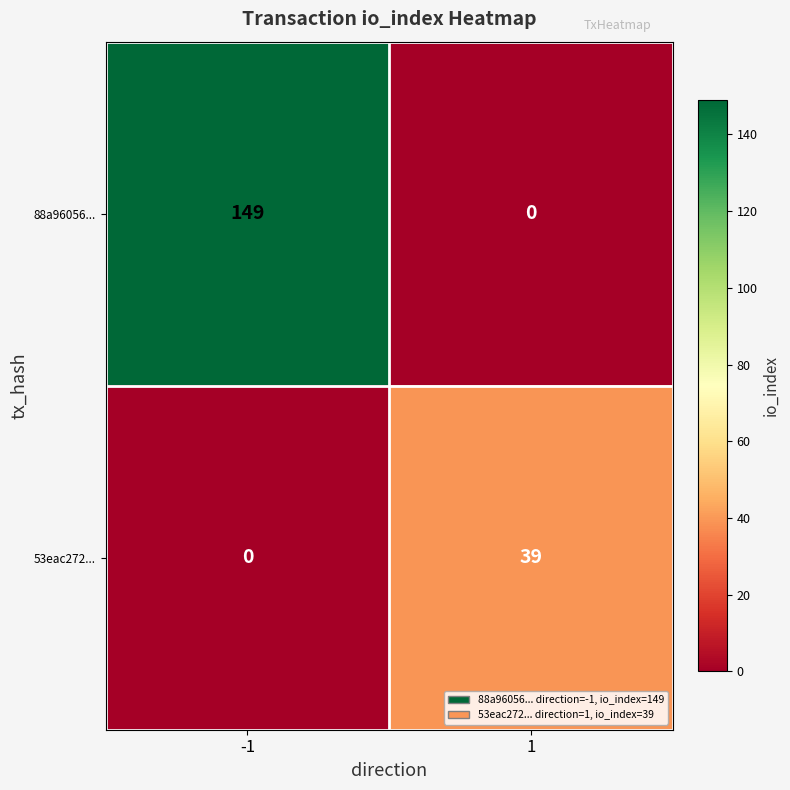

True or false: 88a96056... has a value of -86 at 1.

False